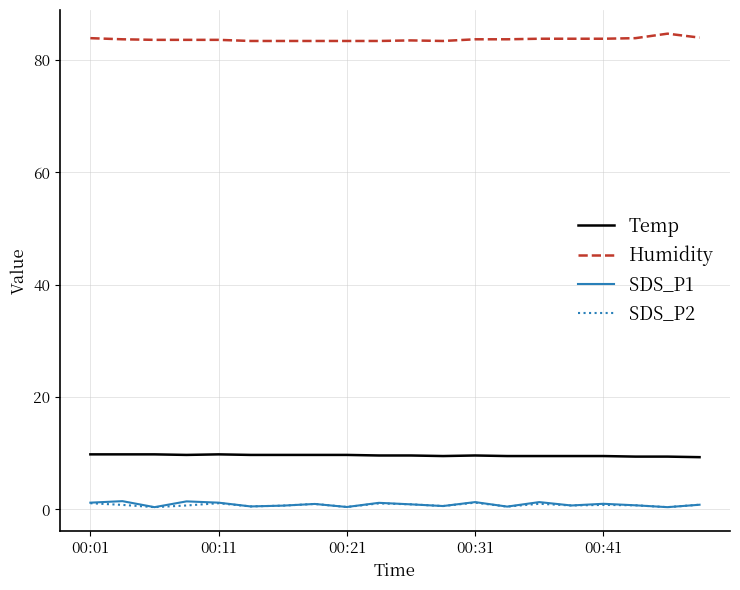

Which series has the largest total across all categories?

Humidity